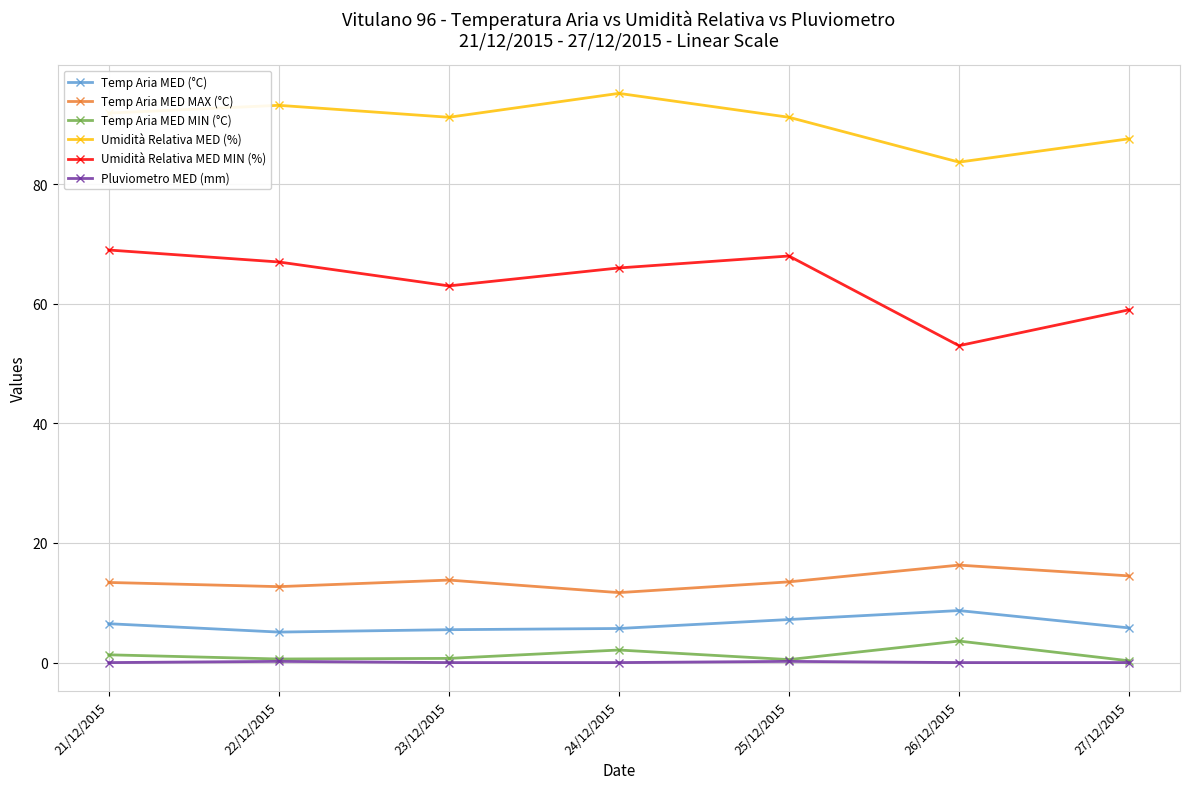

How many lines are shown in the chart?

6